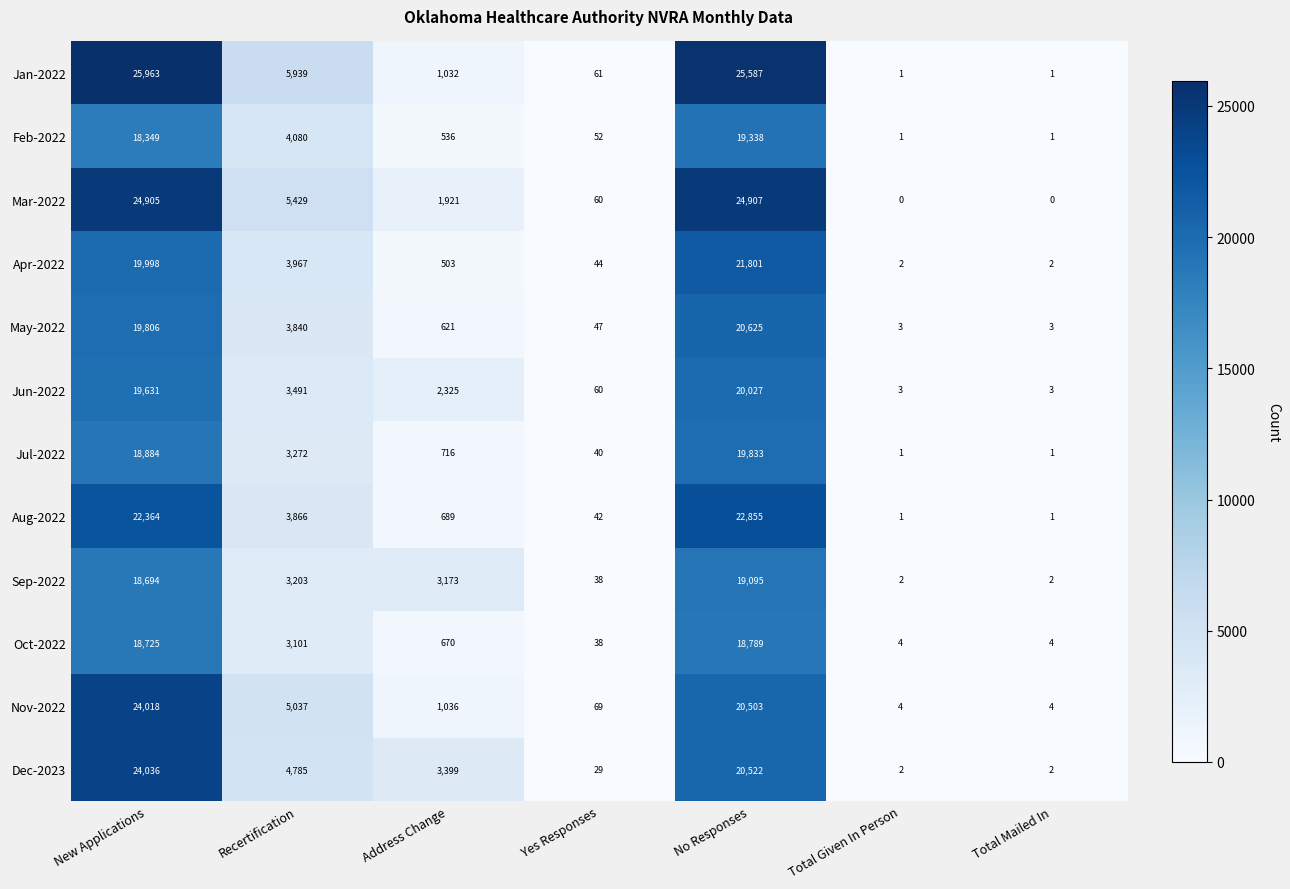

Where does the Oct-2022 series first go above 670?

New Applications